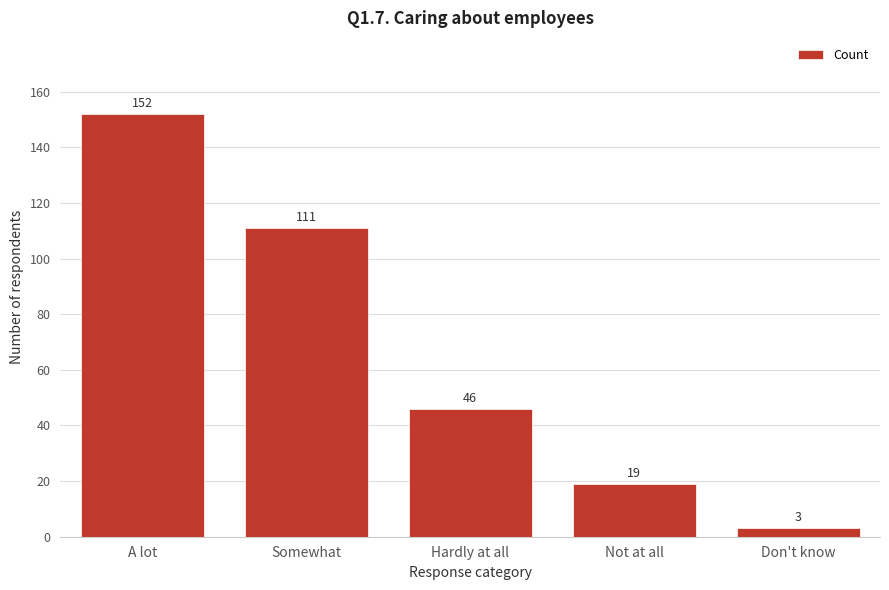

Reading left to right, what are all the values shown in this chart?

152	111	46	19	3